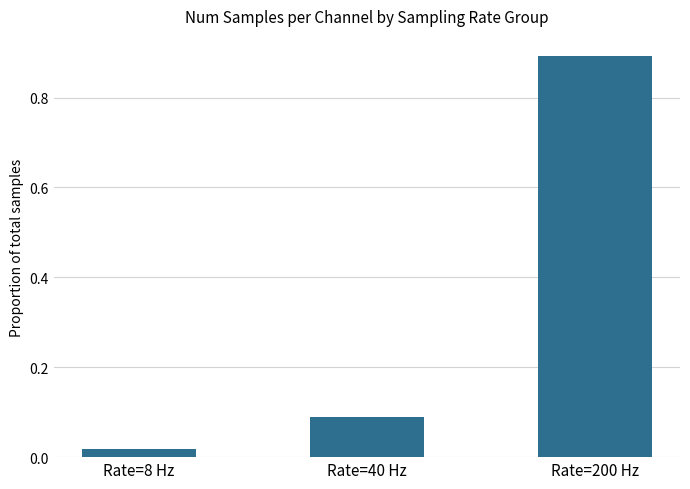

What is the value of the 3rd bar from the left?

0.9